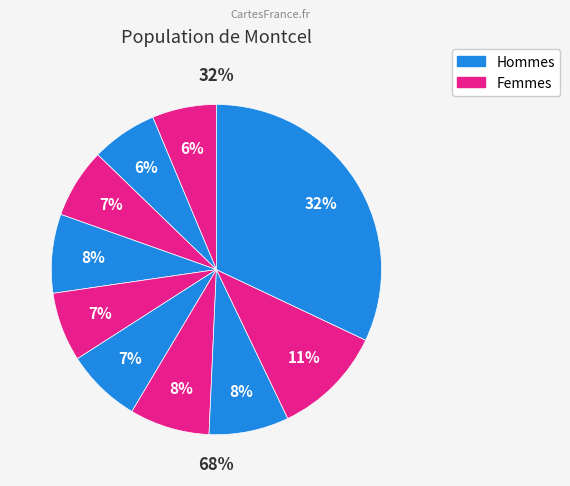

To the nearest percent, what is the difference between the pct85 and pct45 slice percentages?

4%